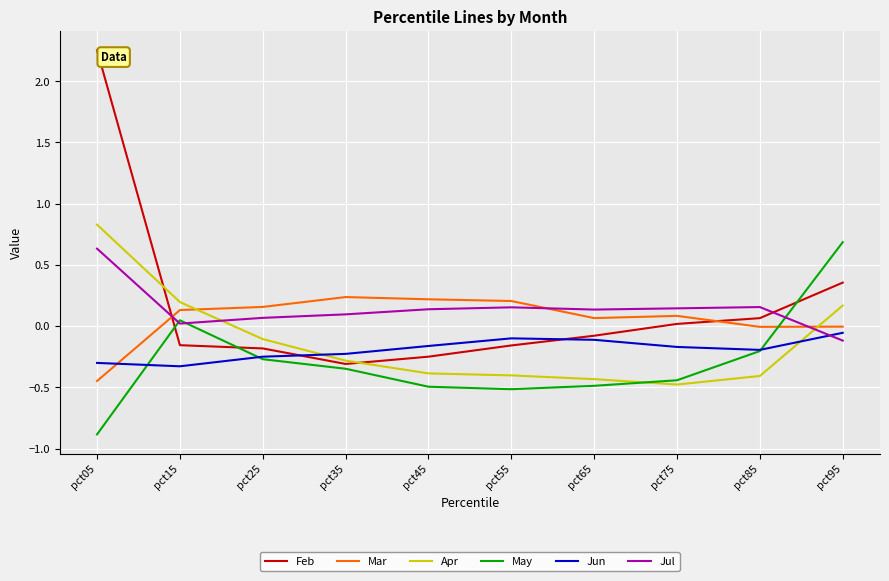

At how many categories does at least one series exceed 0?

10